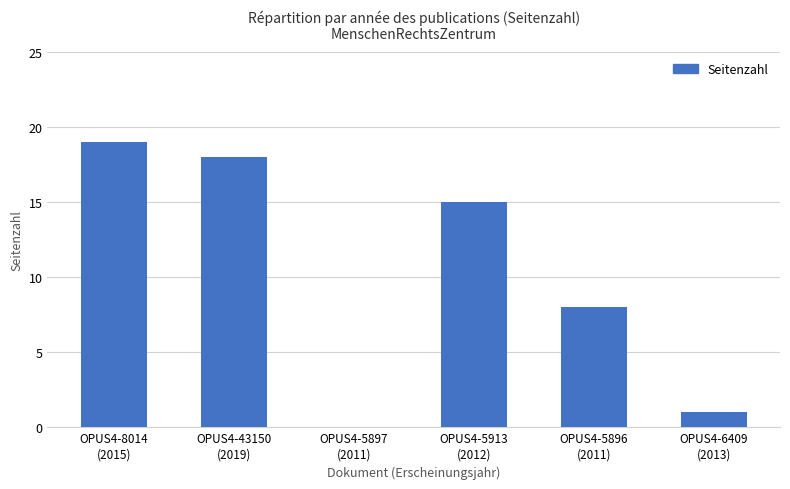

What is the greatest value displayed?

19